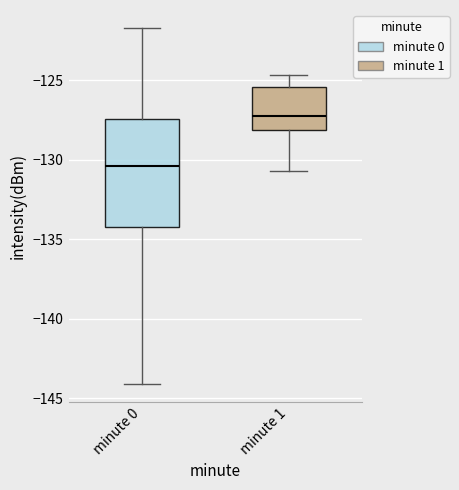

Where is the lower edge of the box for minute 1 on the y-axis? The values are not printed on the chart, so give them approximately, as read against the axis.

-128.0